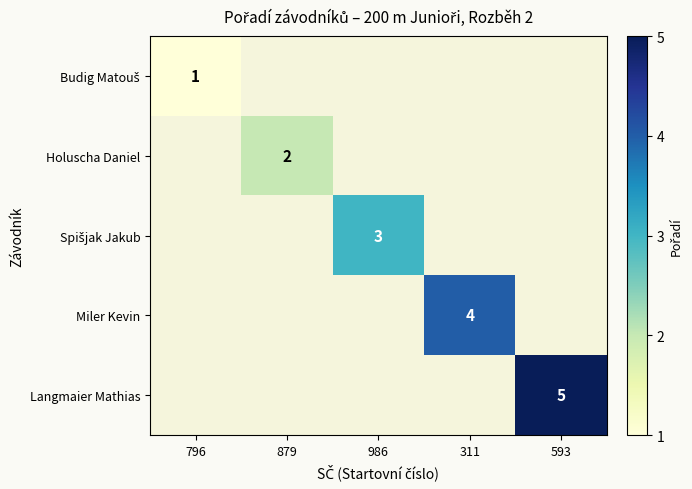

The value of Langmaier Mathias at 593 is 5. True or false?

True